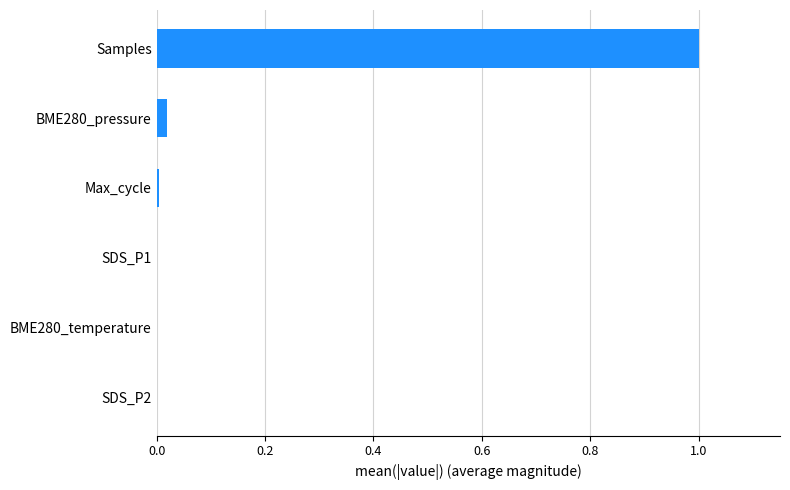

What is the greatest value displayed?

1.0